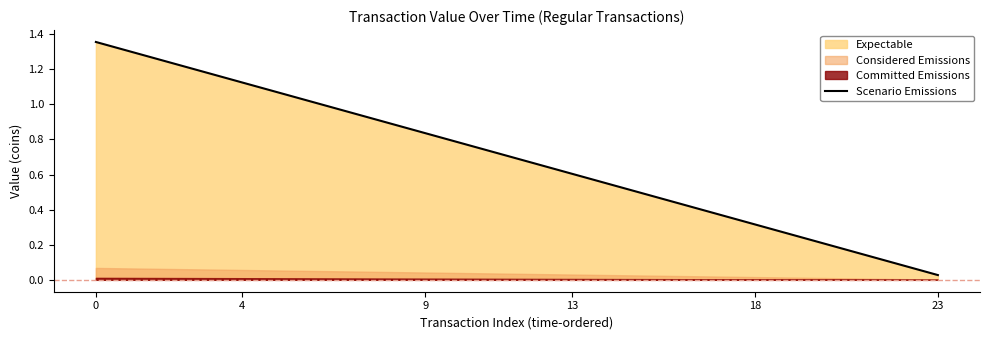

What is the change in value from 8 to 11?

-0.2